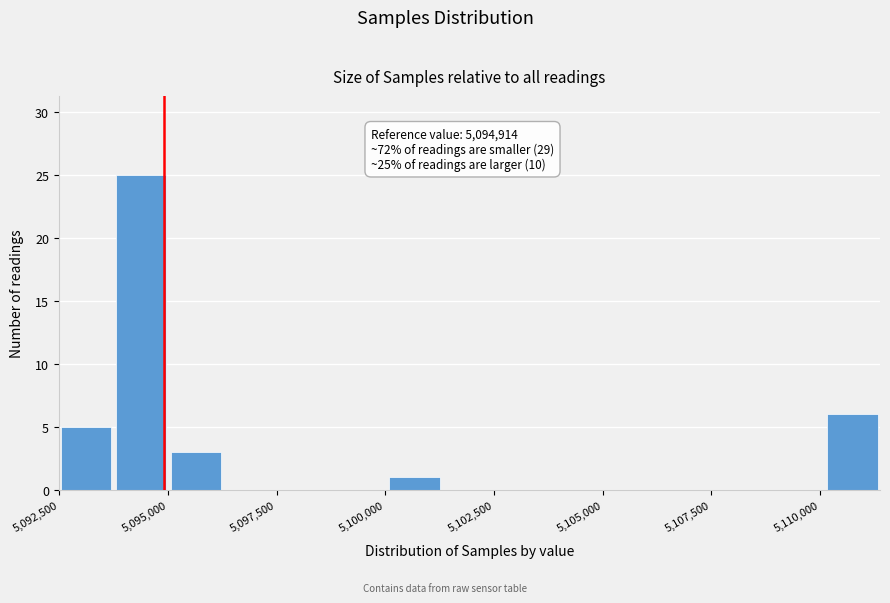

Around what value on the x-axis is the tallest bar? Give the approximate position of its centre, as read against the axis.

5094500